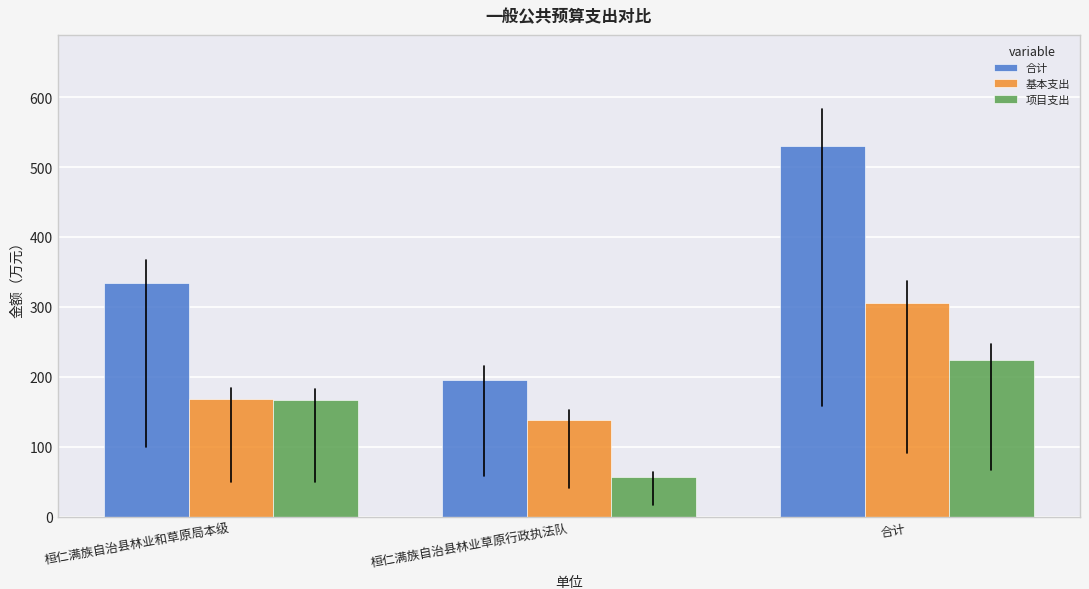

What is the difference between the highest and lowest values at 桓仁满族自治县林业和草原局本级?

167.7